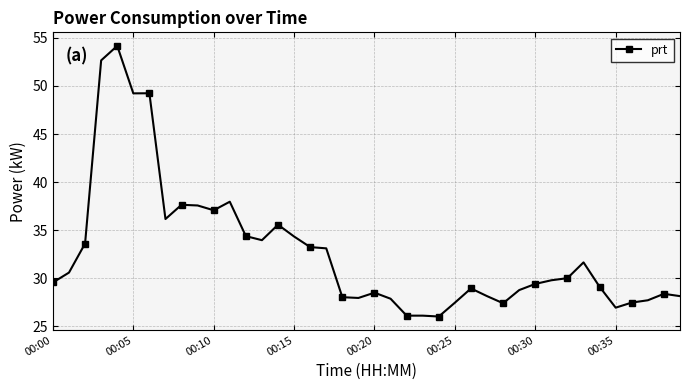

True or false: the data has more than 0 interior local peaks.

True